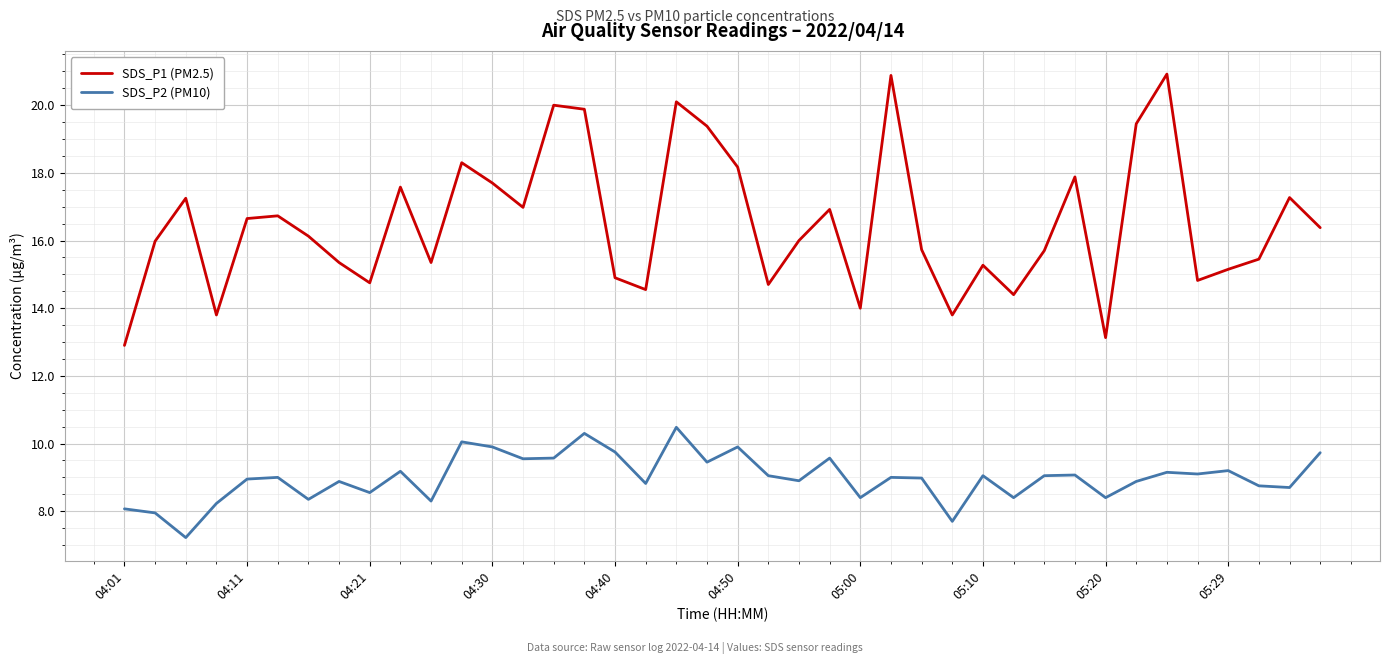

Which series has the largest total across all categories?

SDS_P1 (PM2.5)